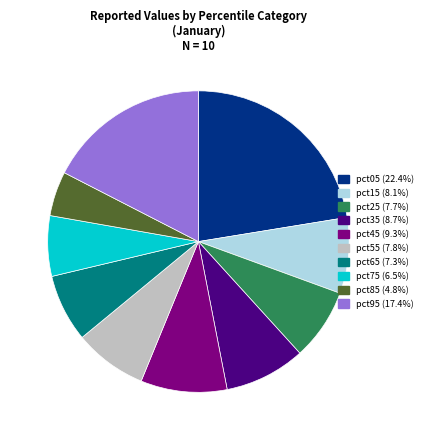

How many segments does this pie chart have?

10